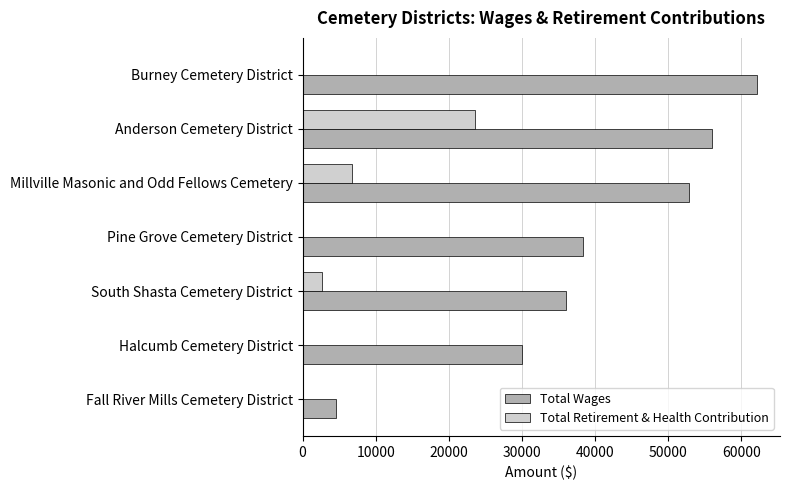

What is the approximate value of Total Wages at Anderson Cemetery District?

56066